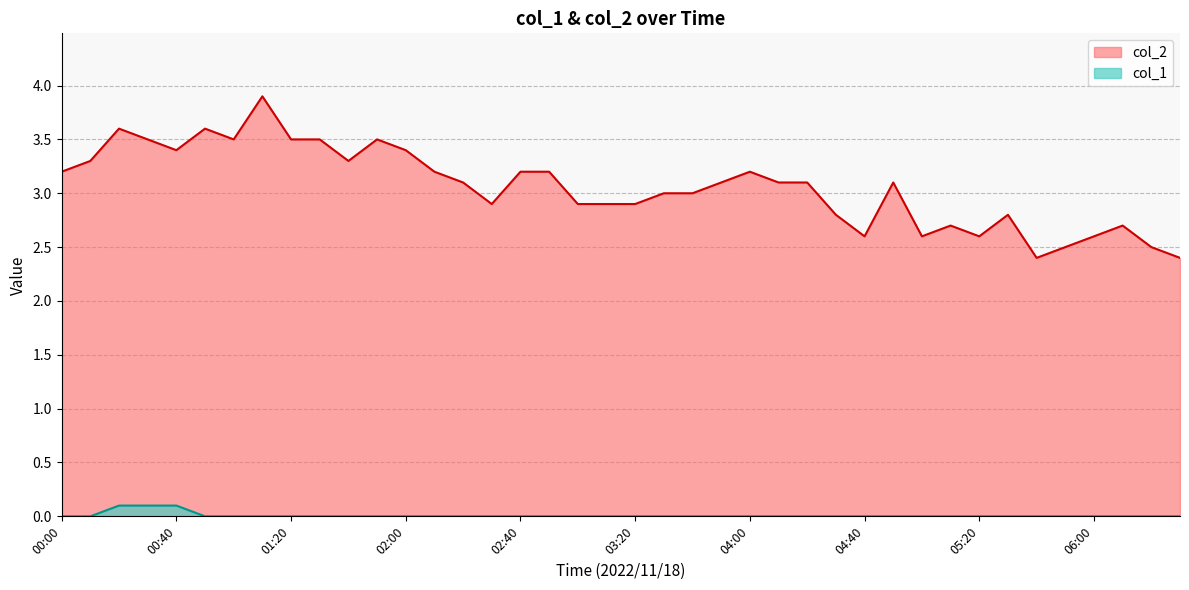

True or false: col_1 and col_2 cross at least once.

False